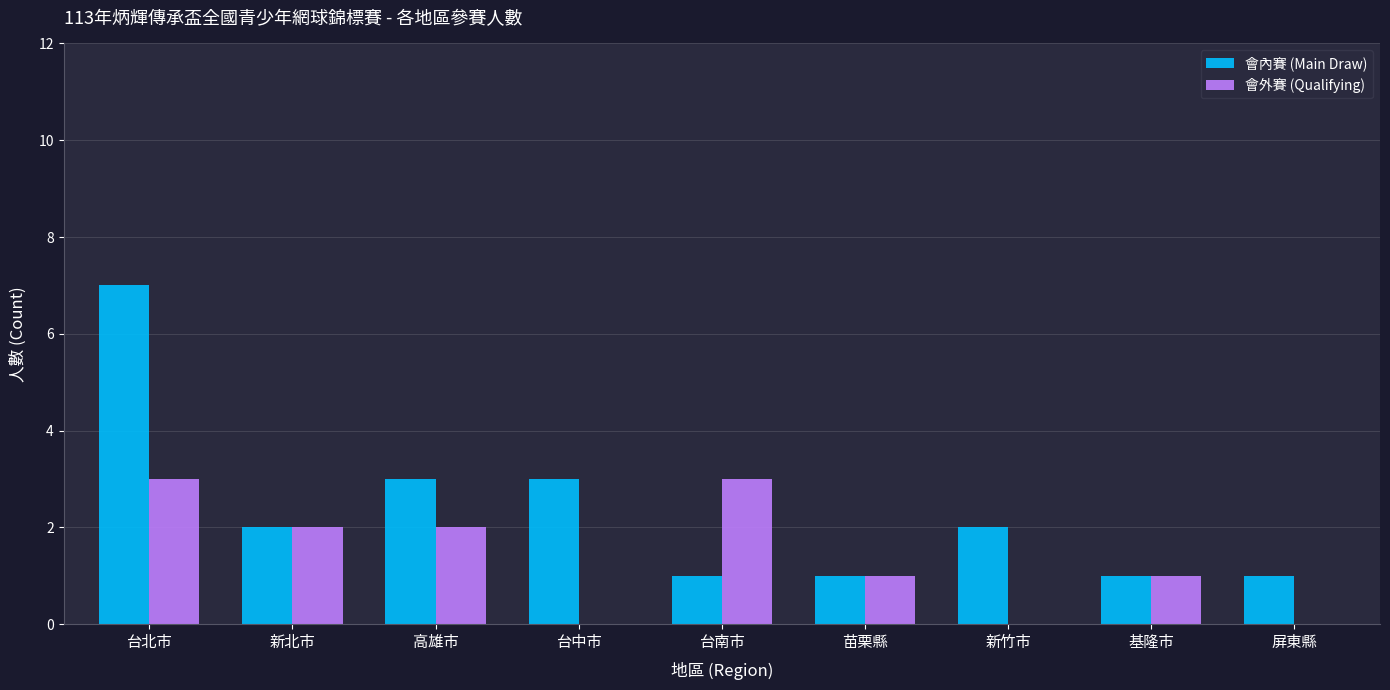

What is the total value across all series at 新竹市?

2